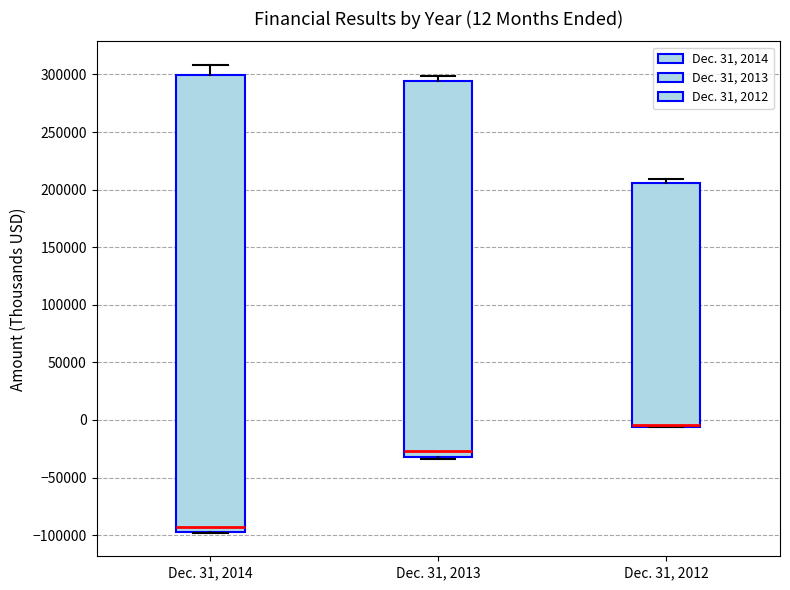

Which box is the tallest, from its lower edge to its upper edge?

Dec. 31, 2014